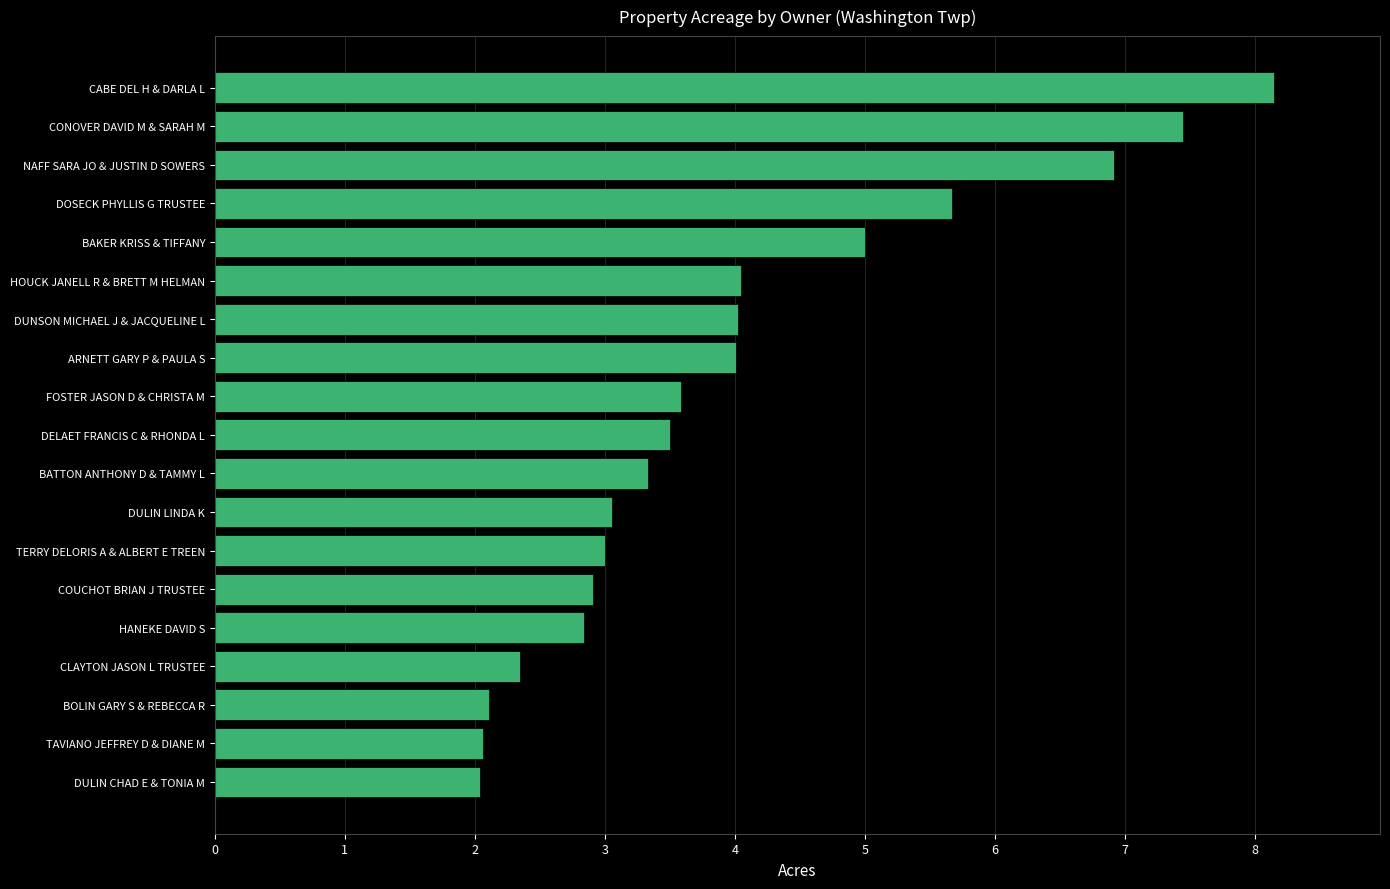

Are the bars grouped side by side (vs. stacked)?

No